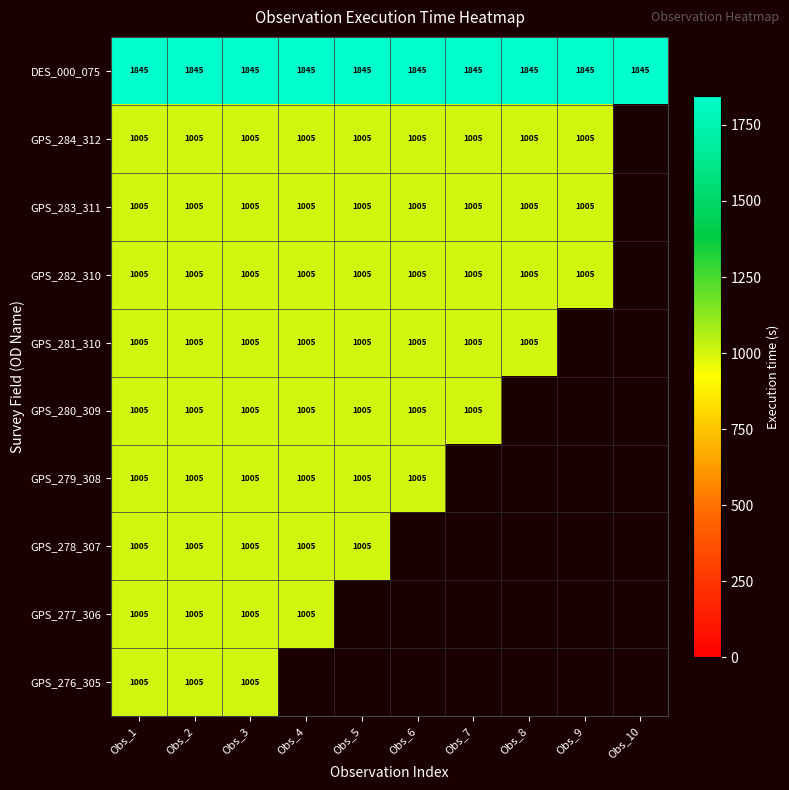

What is the difference between the highest and lowest values at Obs_3?

840